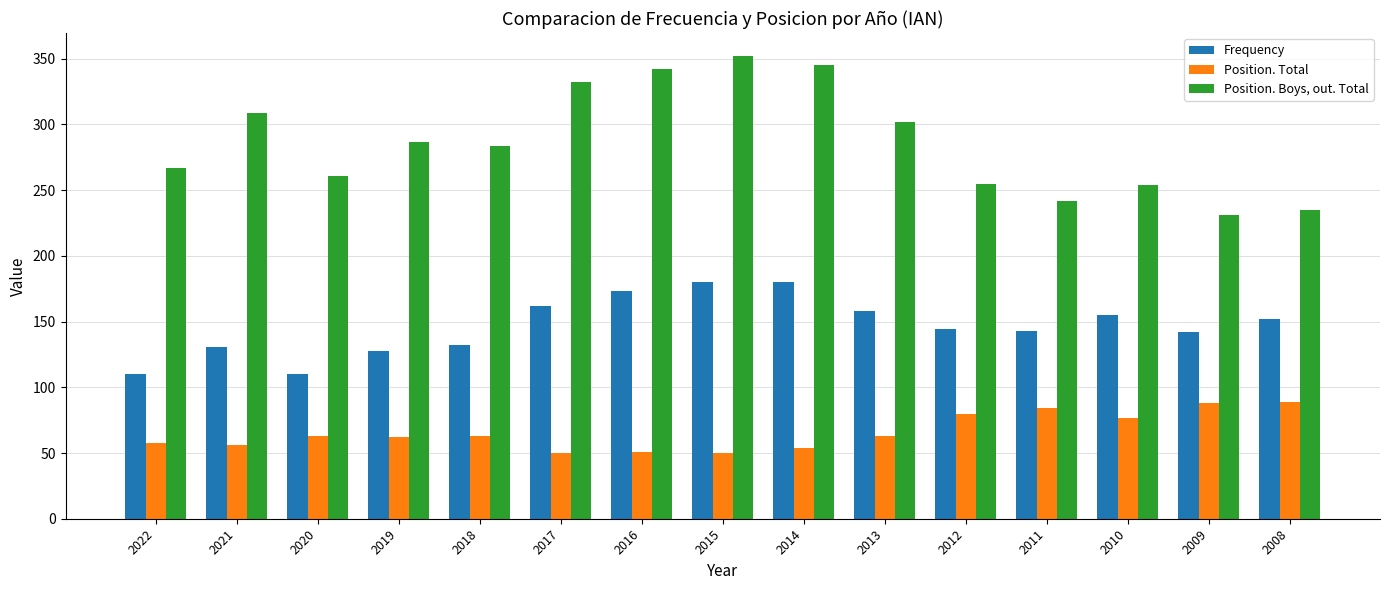

Rank the series at 2017 from lowest to highest value.

Position. Total, Frequency, Position. Boys, out. Total